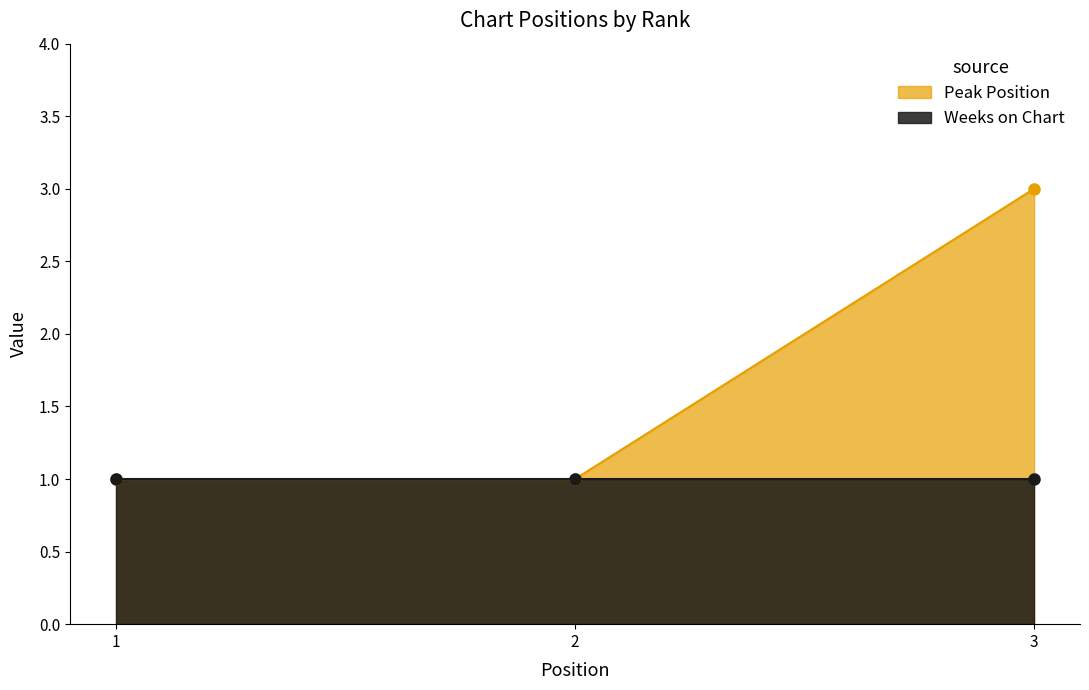

What is the ratio of the value at 3 to the value at 1?

3.0